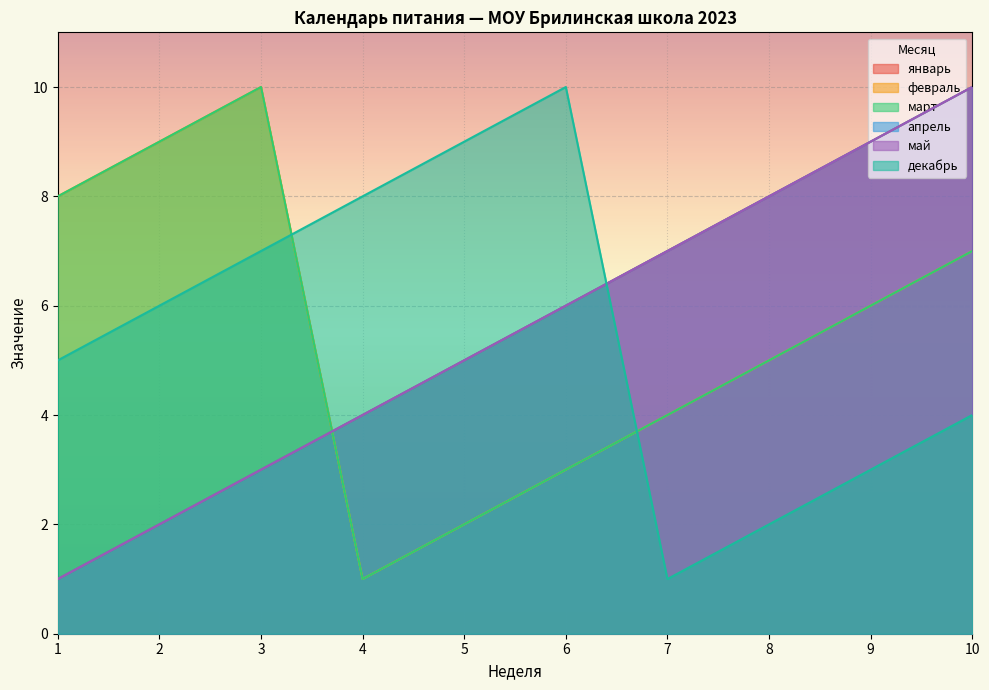

Which series ends up on top after the final intersection of февраль and апрель?

апрель